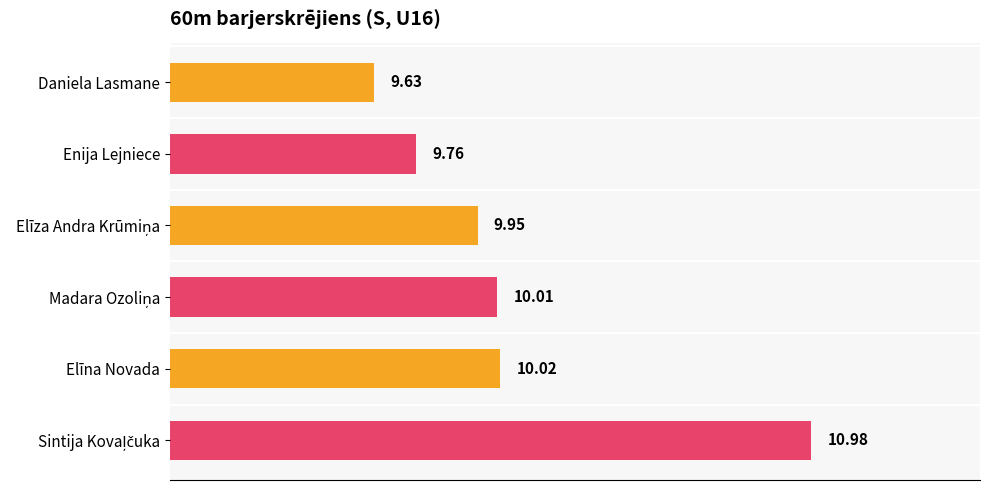

What is the difference between the second highest and second lowest values?

0.3